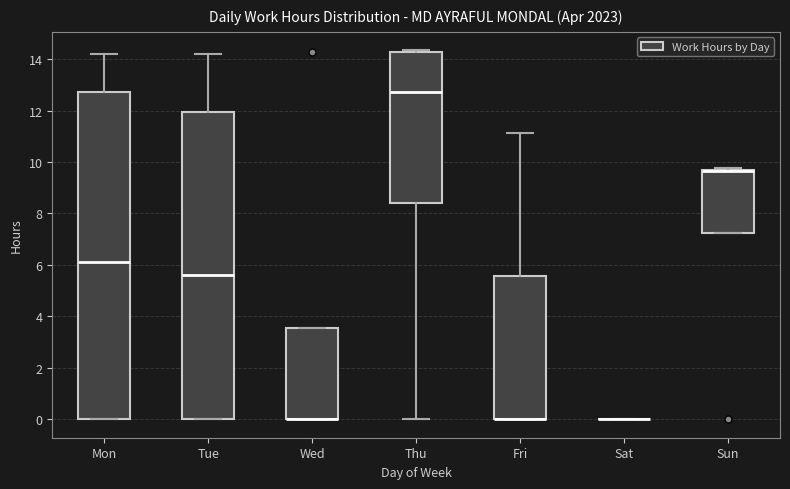

Where is the upper edge of the box for Sun on the y-axis? The values are not printed on the chart, so give them approximately, as read against the axis.

9.6